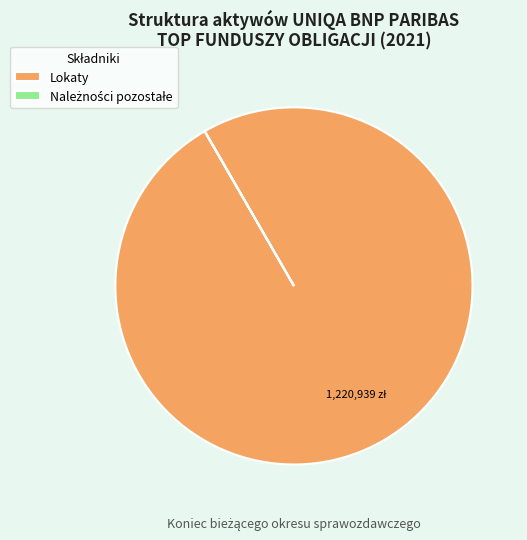

What is the majority slice?

Lokaty